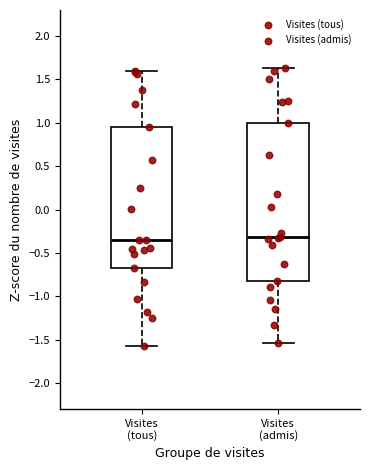

Where does the lower whisker of the box for Visites (admis) end on the y-axis? The values are not printed on the chart, so give them approximately, as read against the axis.

-1.55